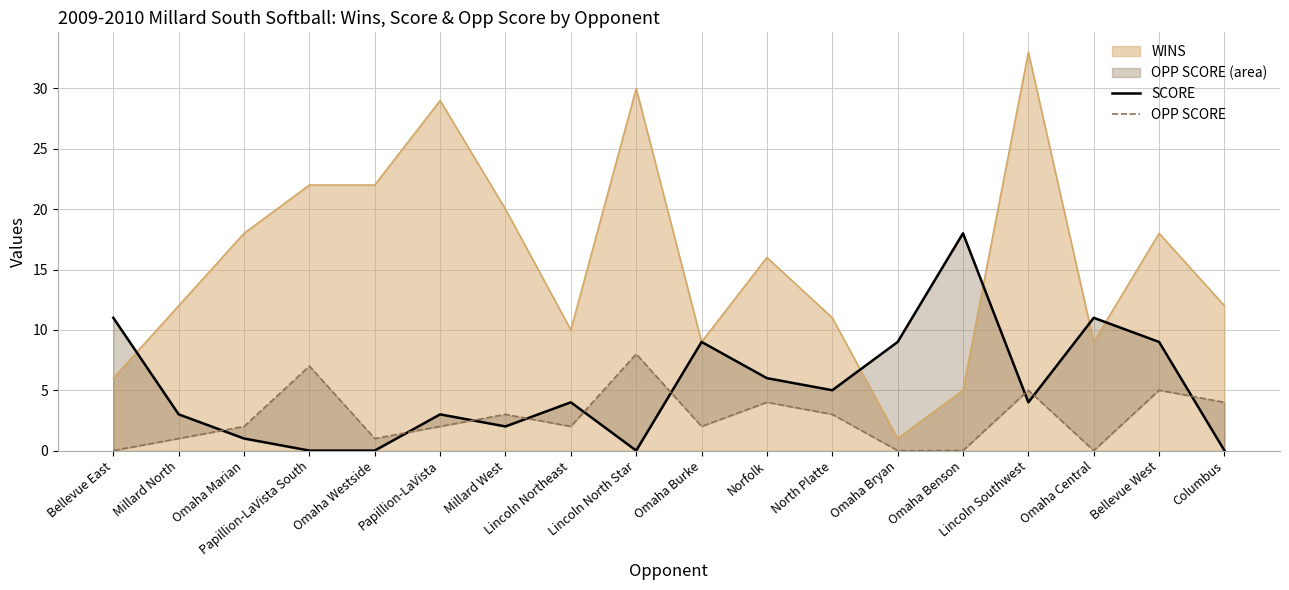

What is the label of the 13th point from the right?

Papillion-LaVista